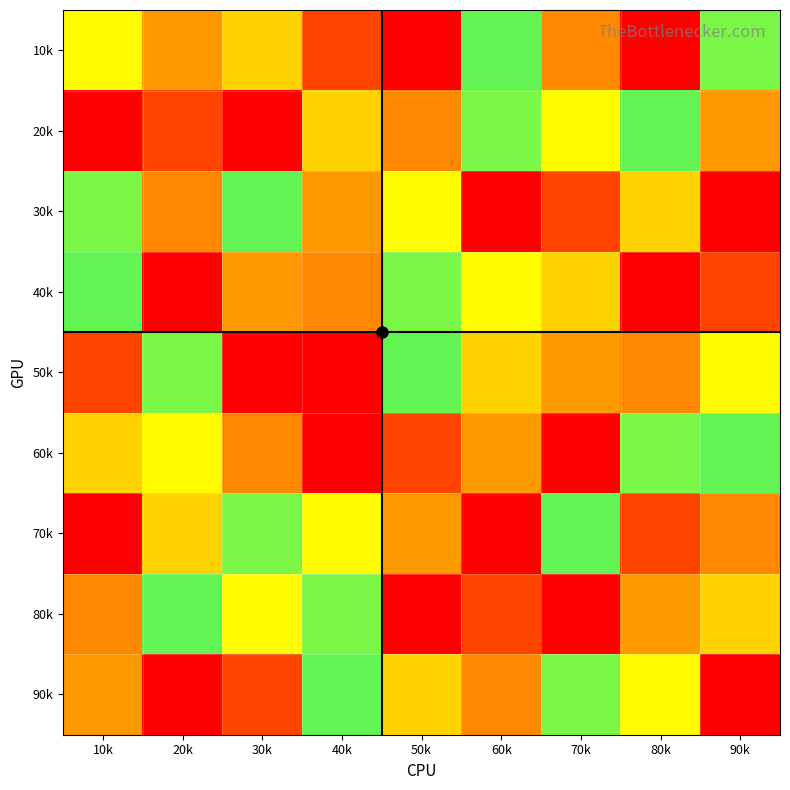

What is the difference between the highest and lowest values at 10k?

8